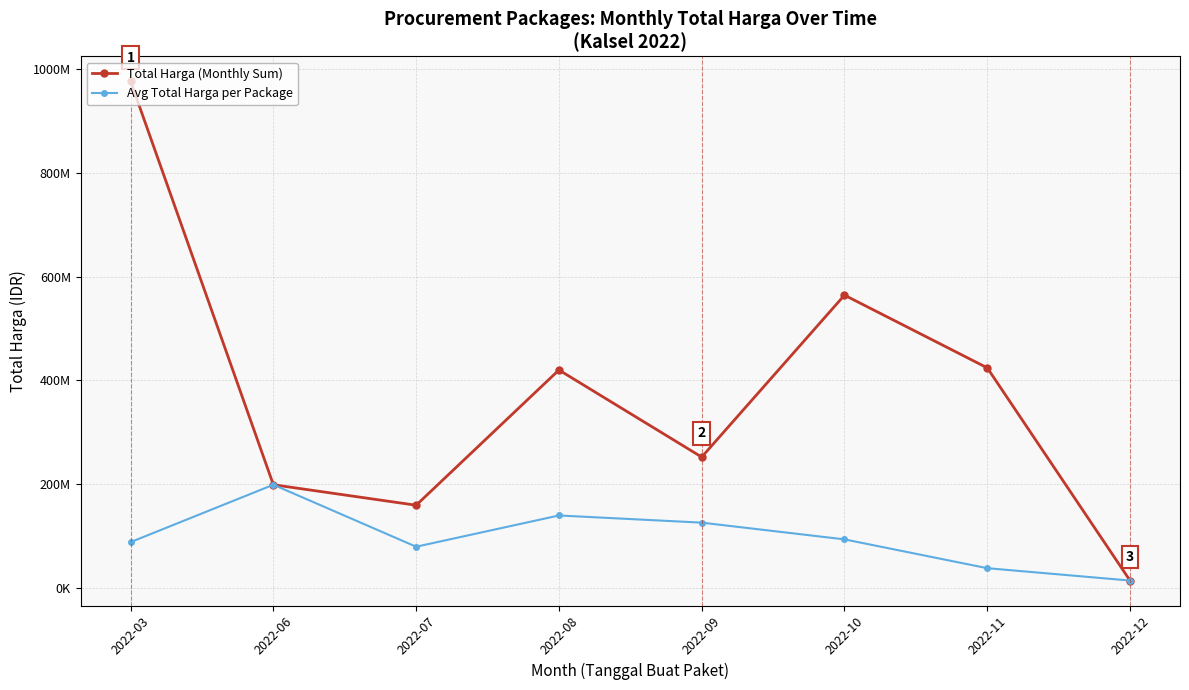

True or false: Total Harga (Monthly Sum) and Avg Total Harga per Package intersect in this chart.

False